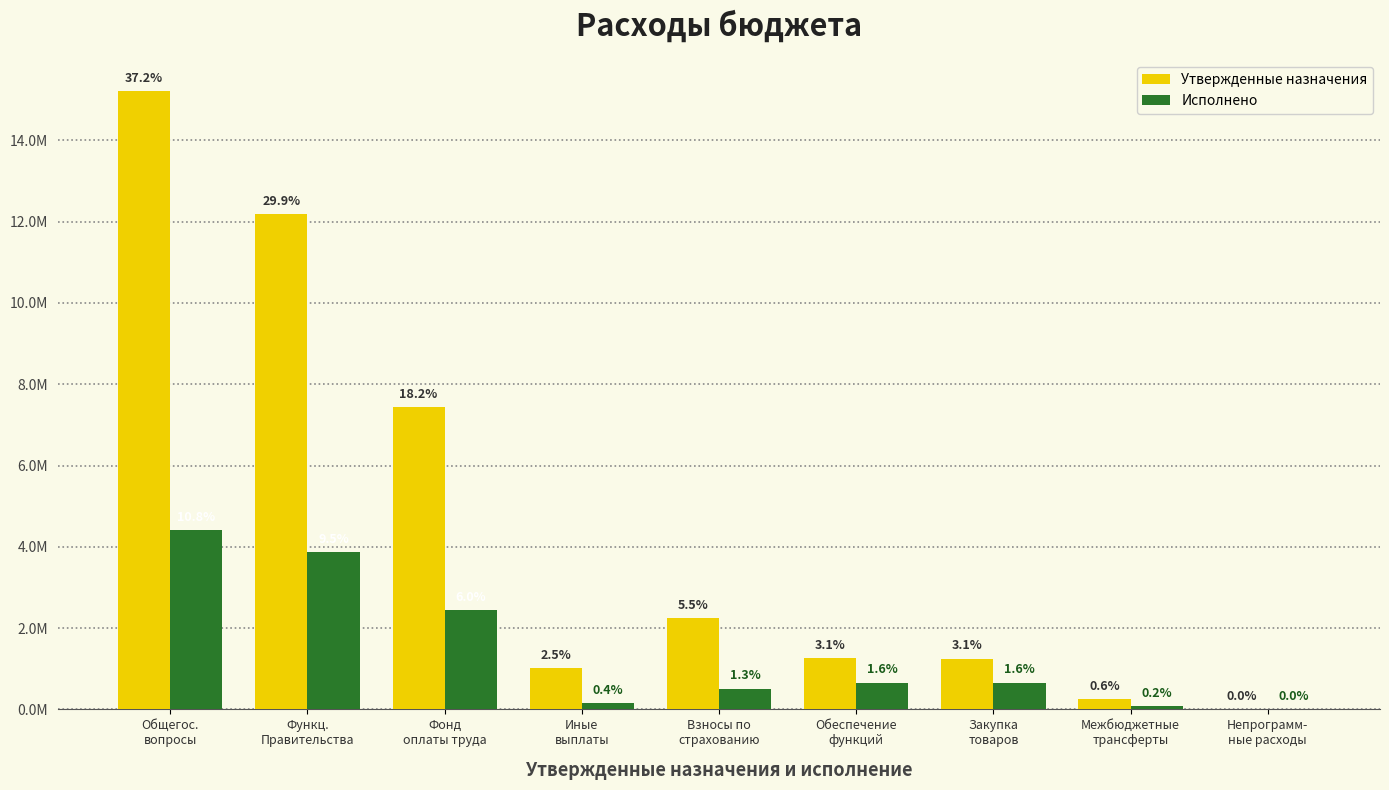

The value of Утвержденные назначения at Обеспечение
функций is 315600.2. True or false?

False